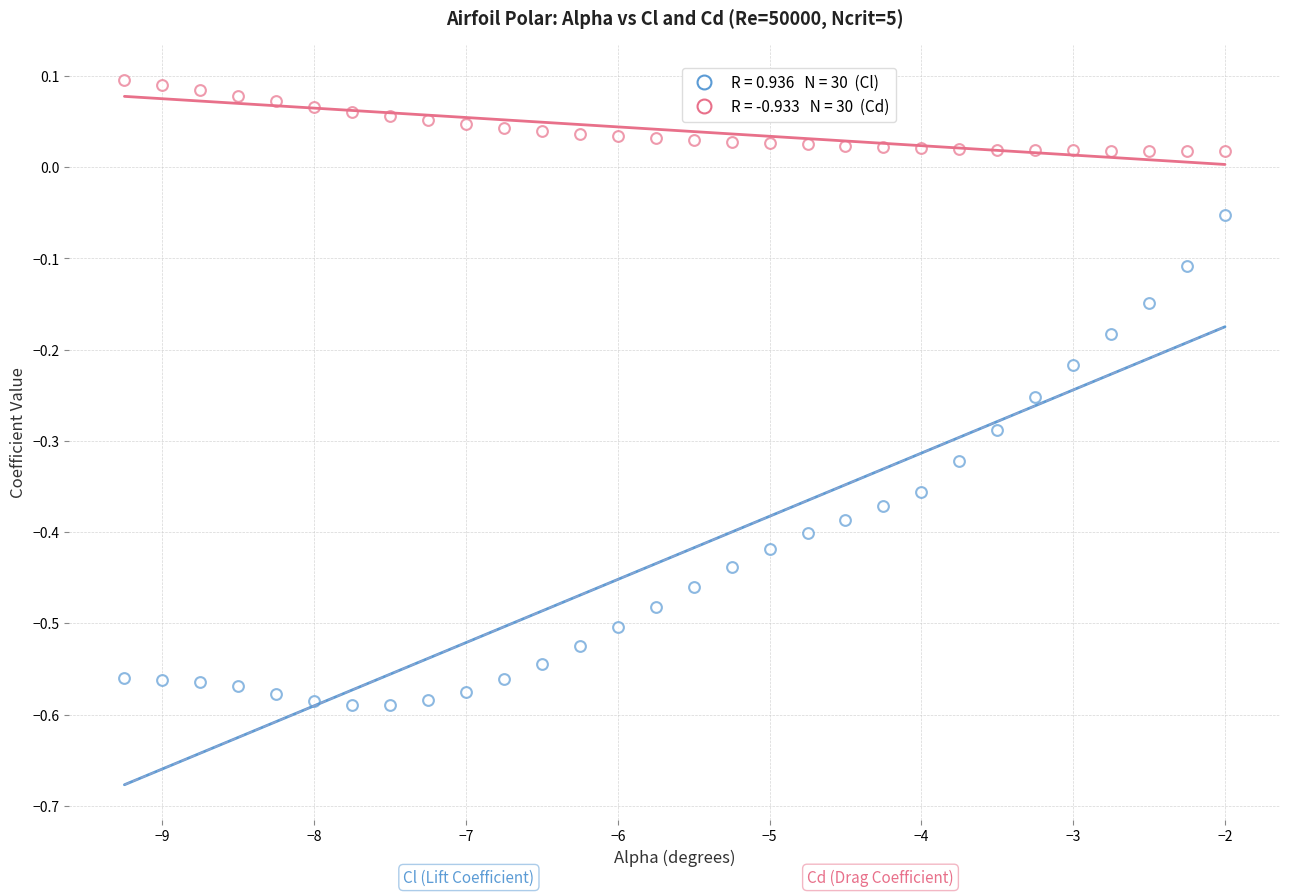

How many data points are displayed?

60